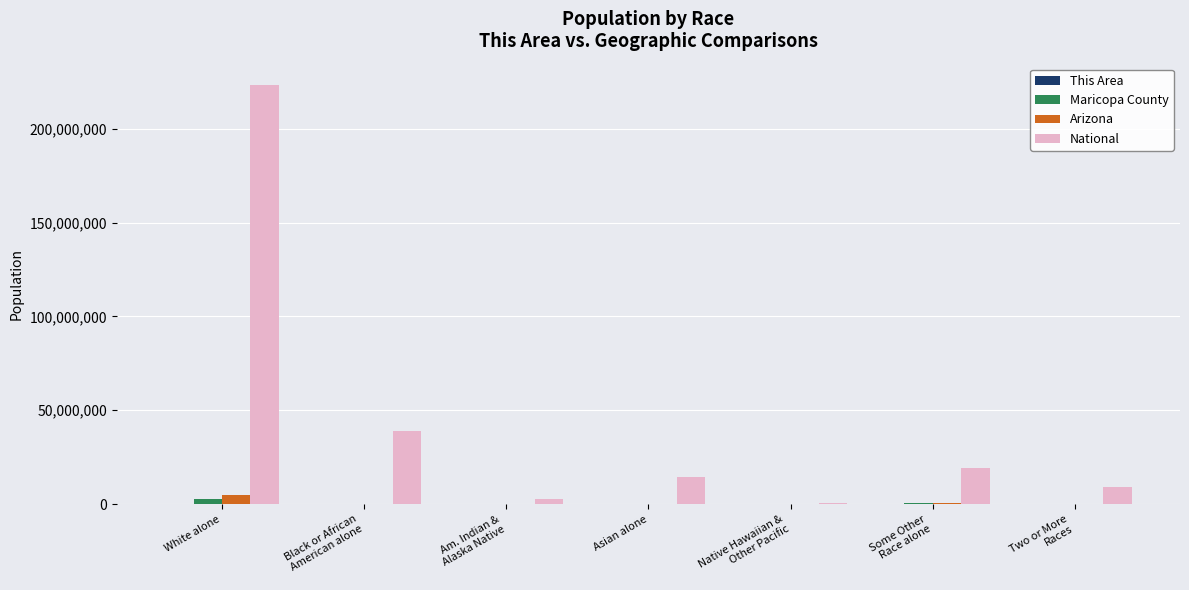

Between Am. Indian &
Alaska Native and Asian alone, which series saw the biggest shift?

National